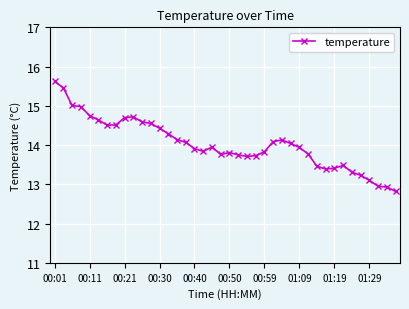

True or false: there are more than 2 points higher than both neighbors.

True